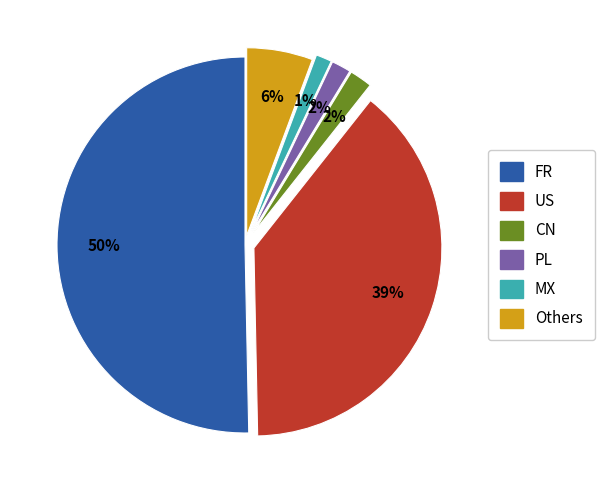

How many segments does this pie chart have?

6